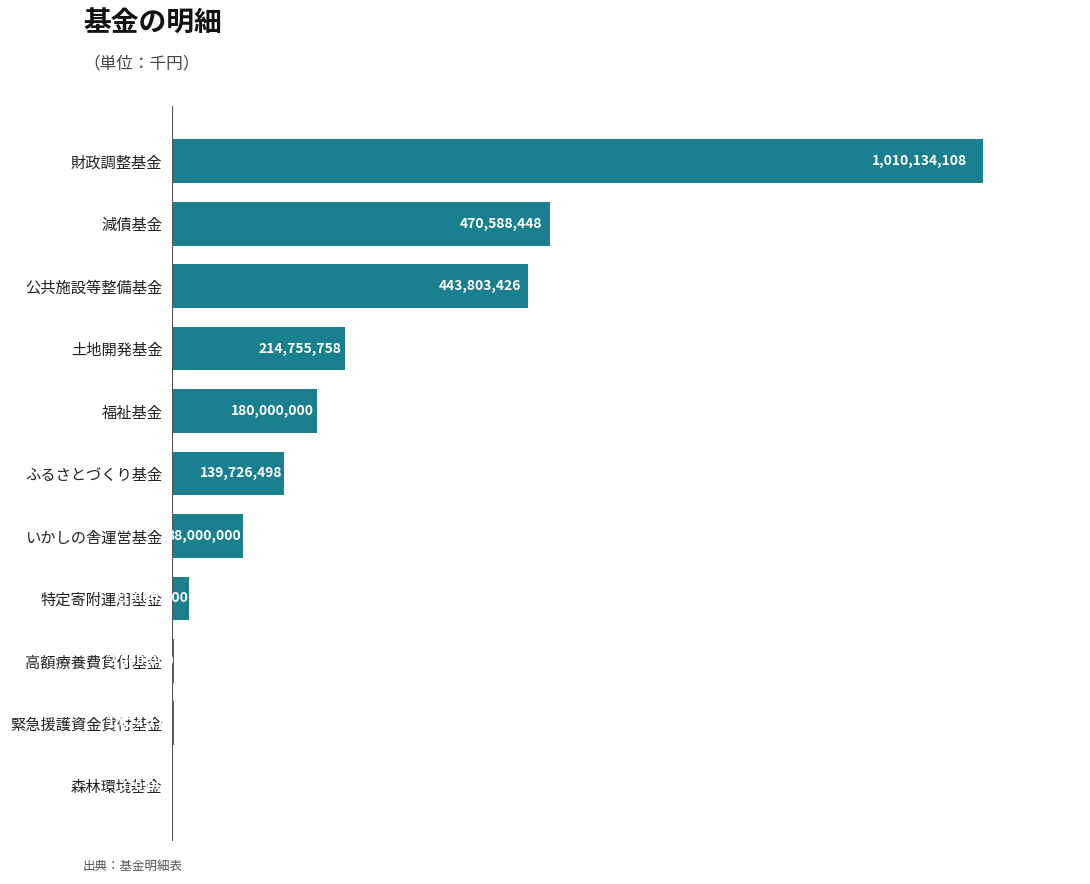

What is the difference between the maximum and minimum values?

1009764108